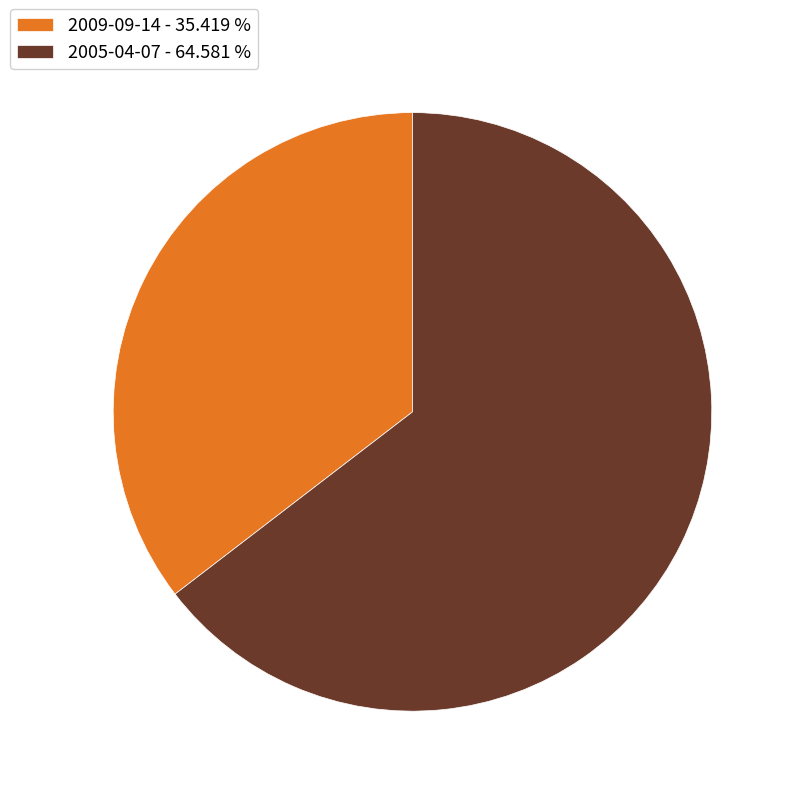

Do 2005-04-07 - 64.581 % and 2009-09-14 - 35.419 % together represent more than half of the pie?

Yes